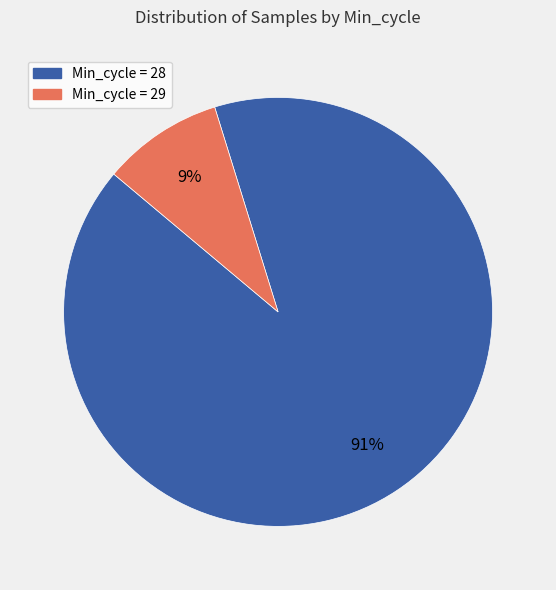

Is there a majority slice in this chart?

Yes